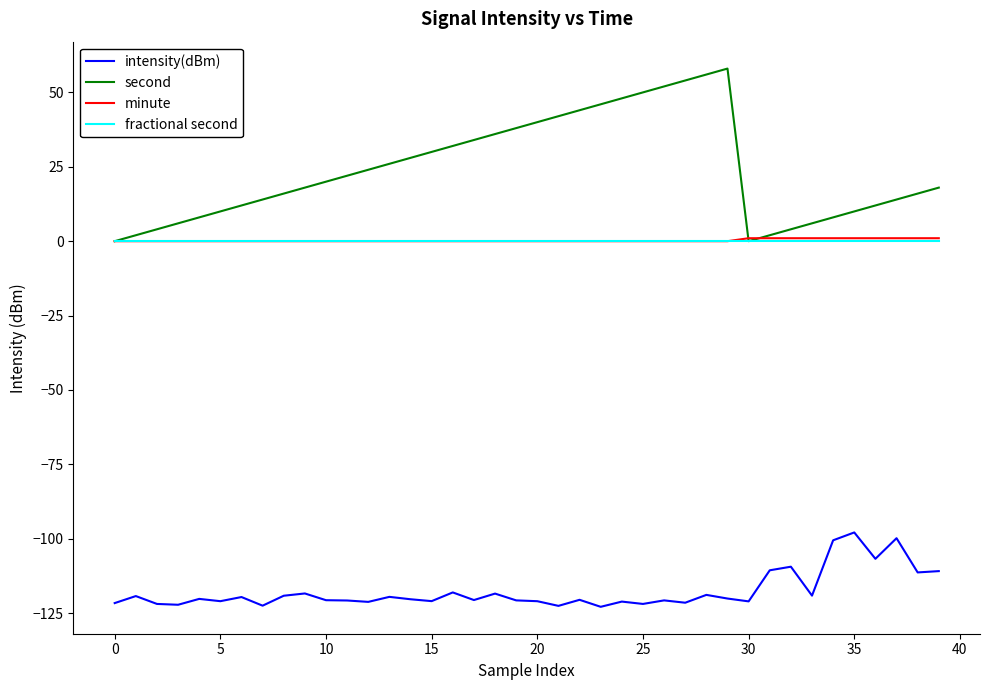

What is the maximum value shown in the chart?

58.0